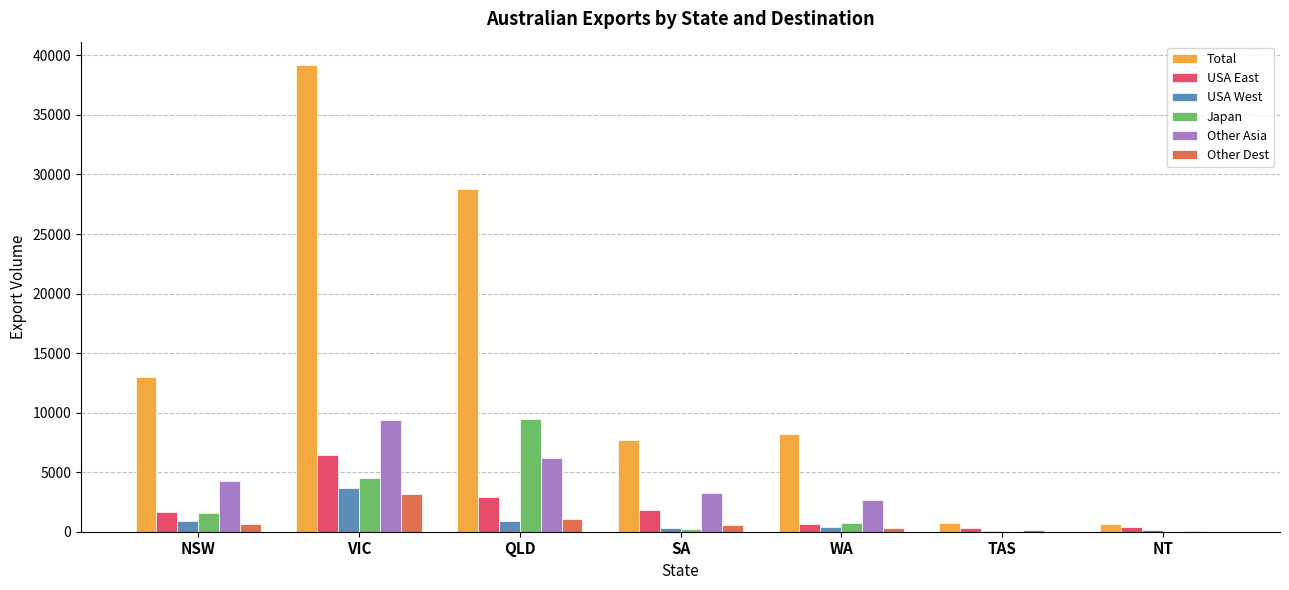

Is it true that Other Asia equals 3363 at VIC?

False